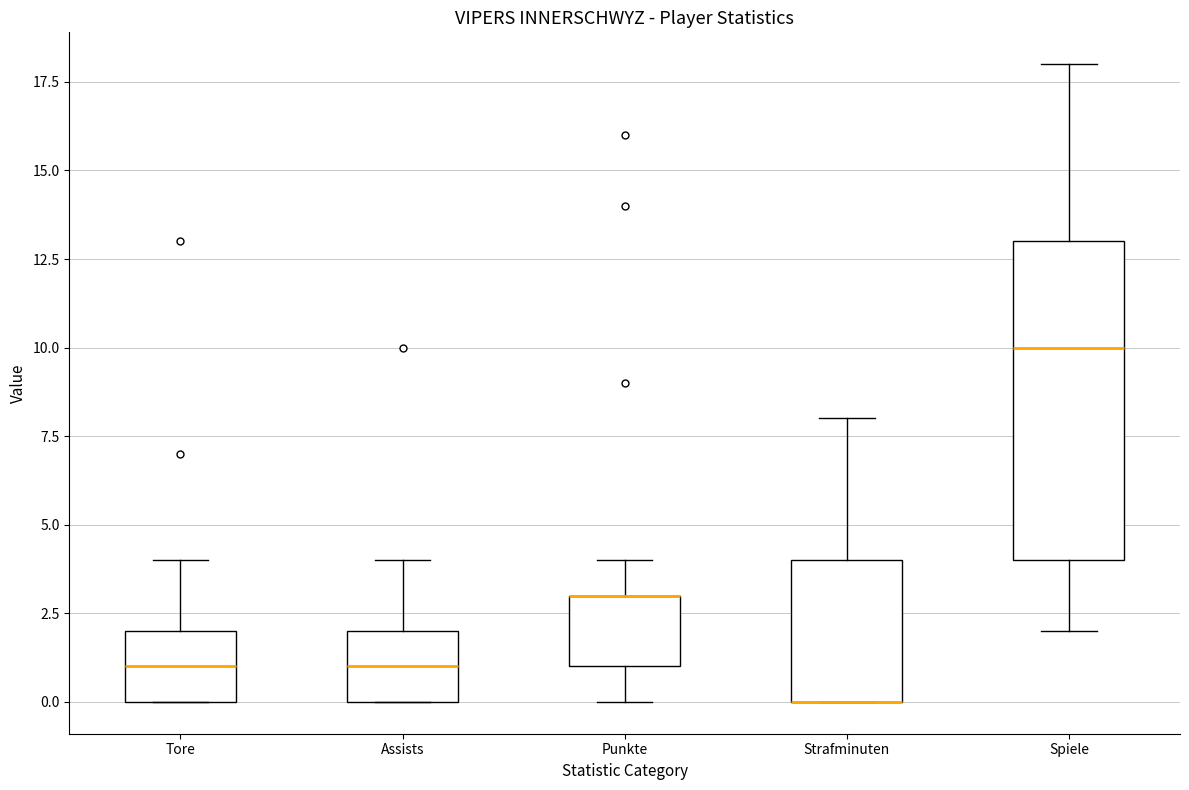

Where does the upper whisker of the box for Spiele end on the y-axis? The values are not printed on the chart, so give them approximately, as read against the axis.

18